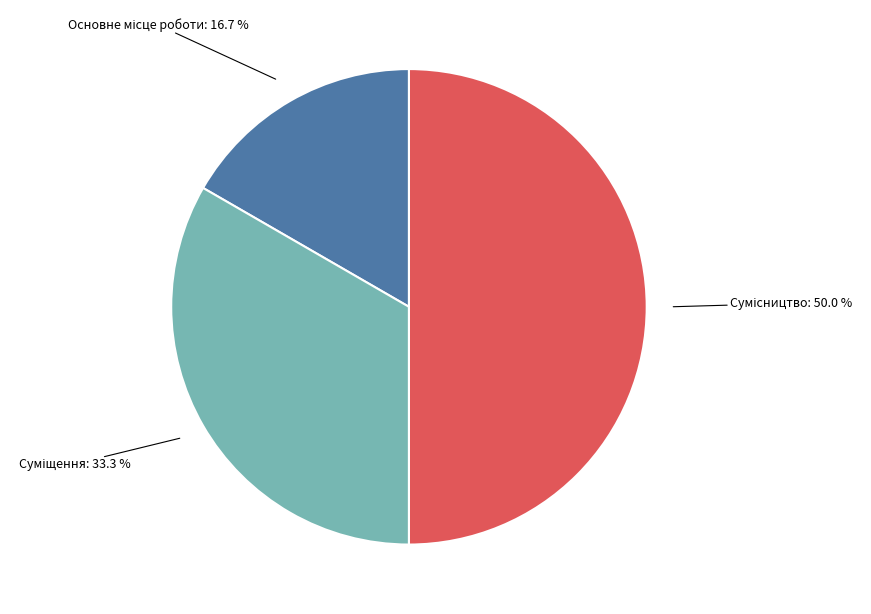

Is Суміщення the majority of the pie?

No